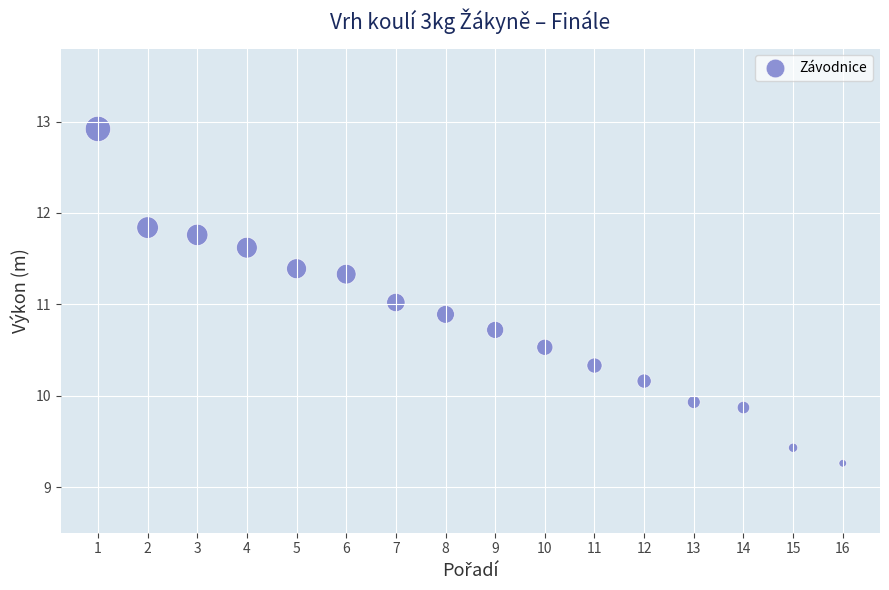

What is the range of X values (max minus min)?

15.0